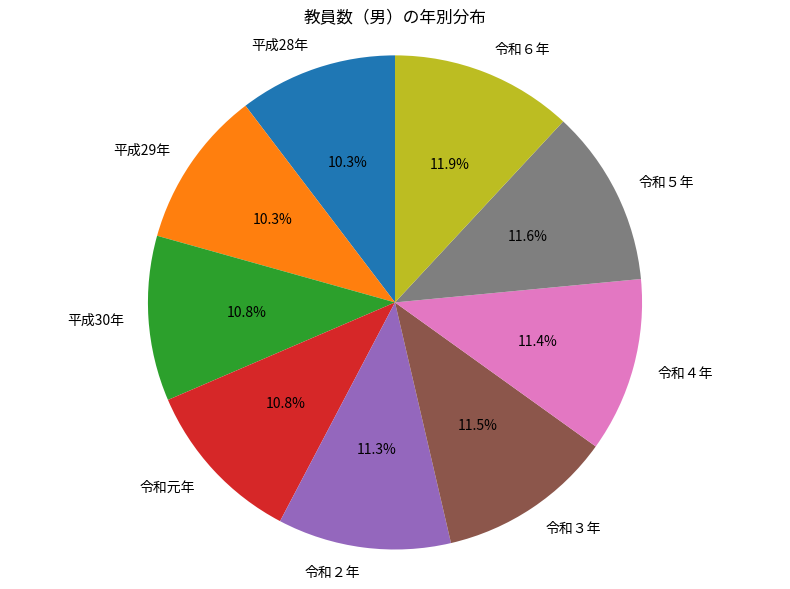

Approximately how many times larger is the value at 平成28年 compared to 令和３年?

0.9